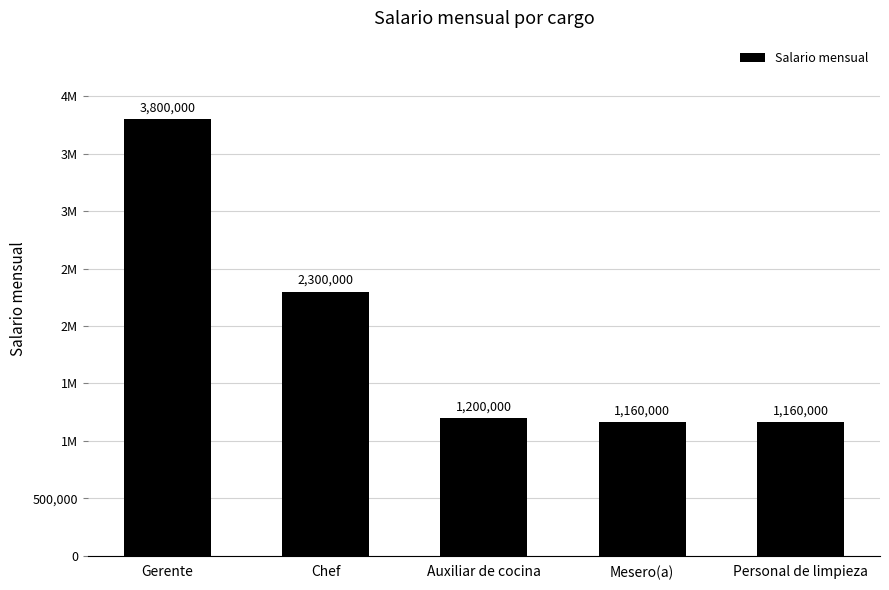

Between Chef and Mesero(a), which is larger?

Chef